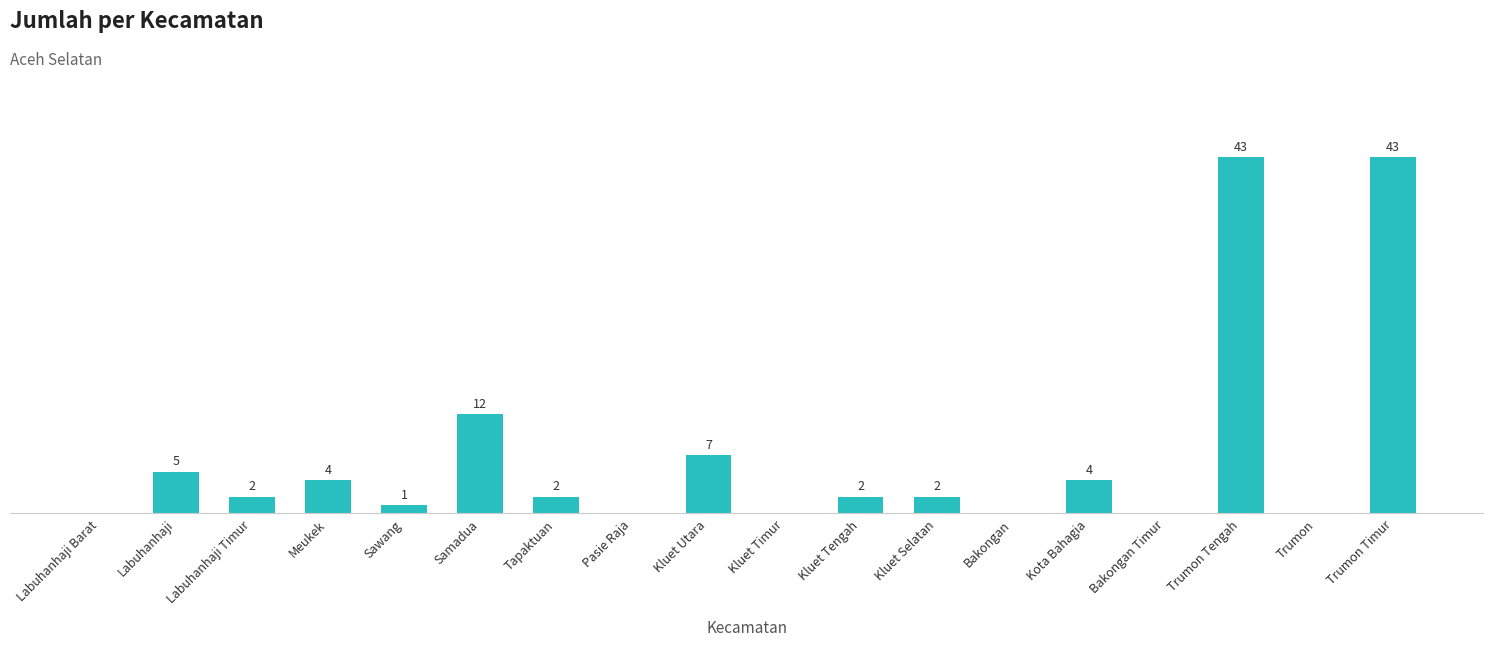

Where does the data first go above 2?

Labuhanhaji